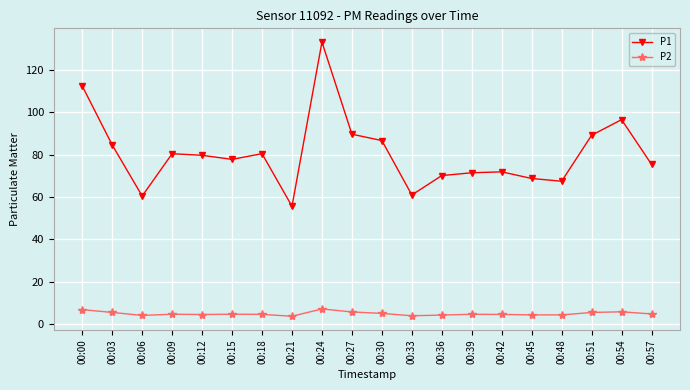

How many lines are shown in the chart?

2